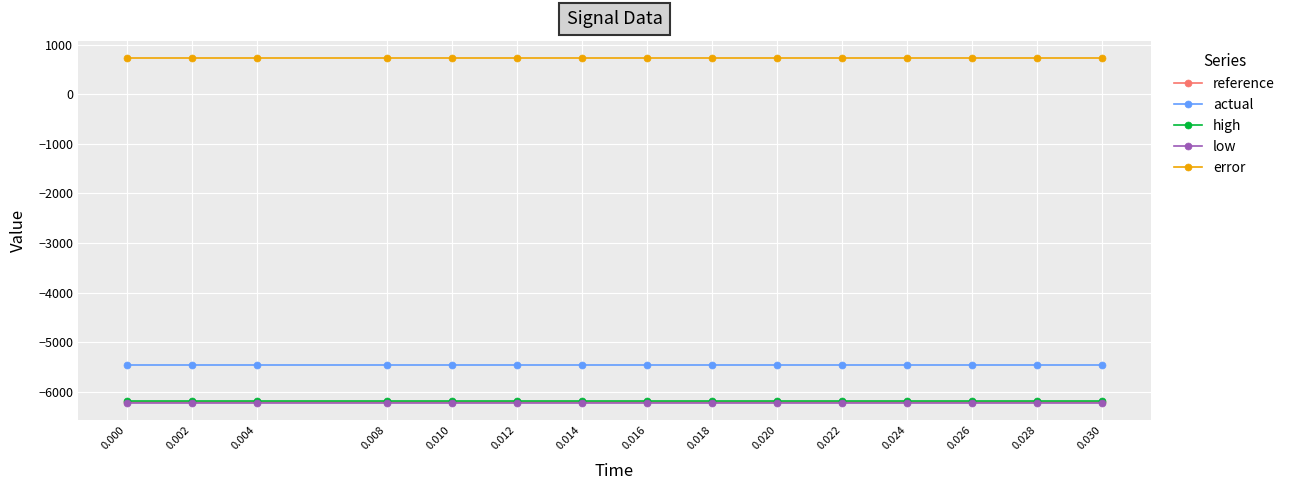

What are all the series names shown in the legend?

reference, actual, high, low, error